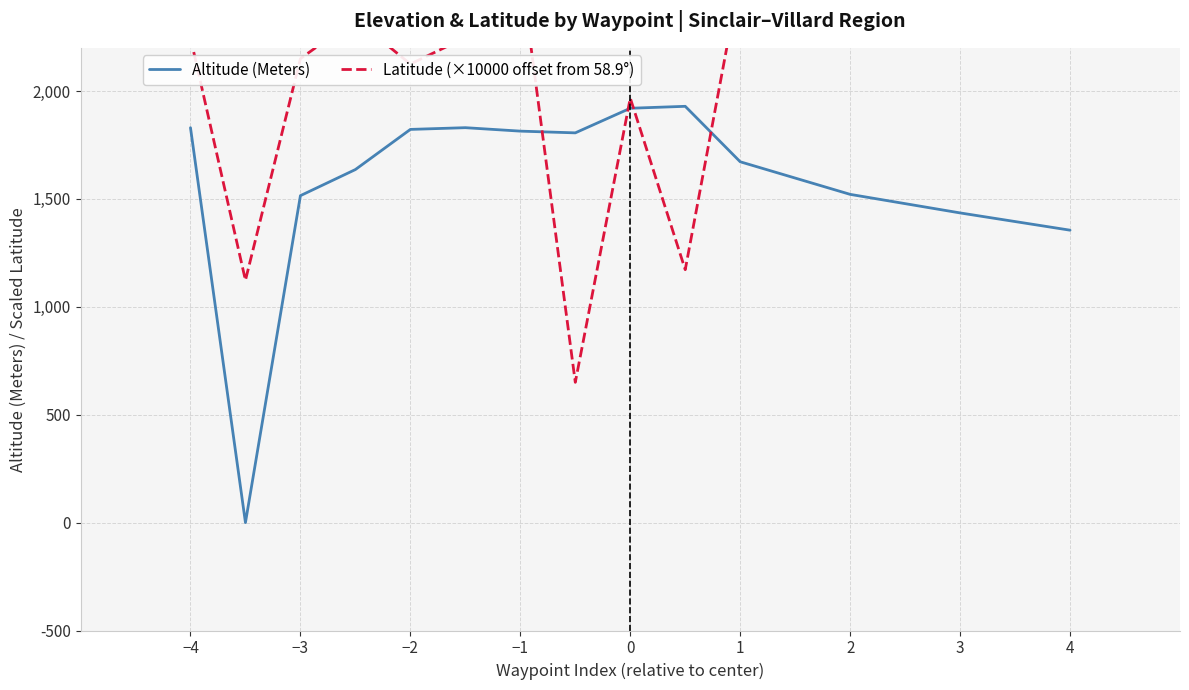

The value of Altitude (Meters) at −3 is 1515. True or false?

True